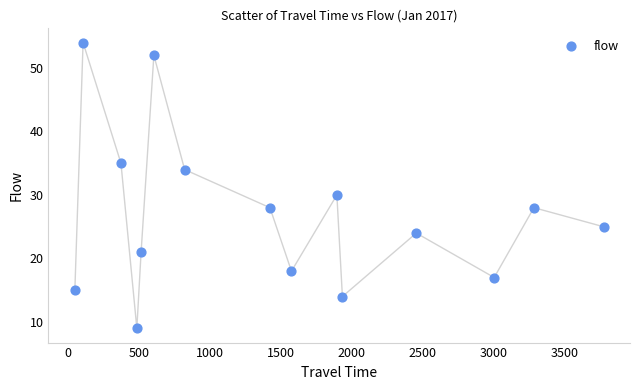

What is the range of Y values (max minus min)?

45